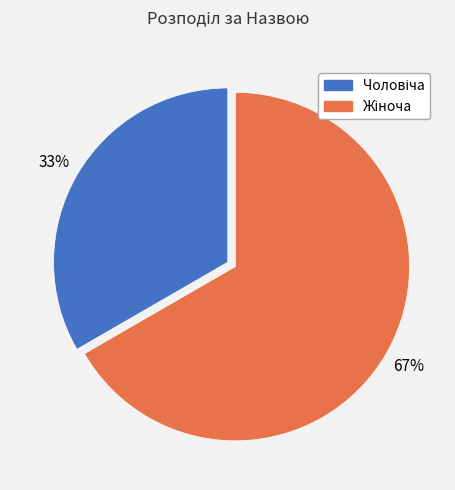

To the nearest percent, what is the average slice percentage?

50%